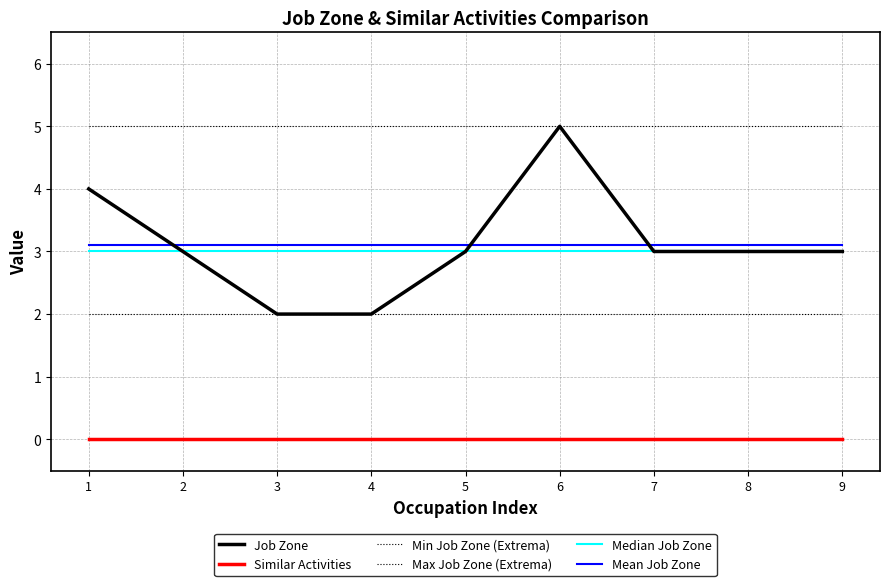

What is the total value across all series at 4?

15.1